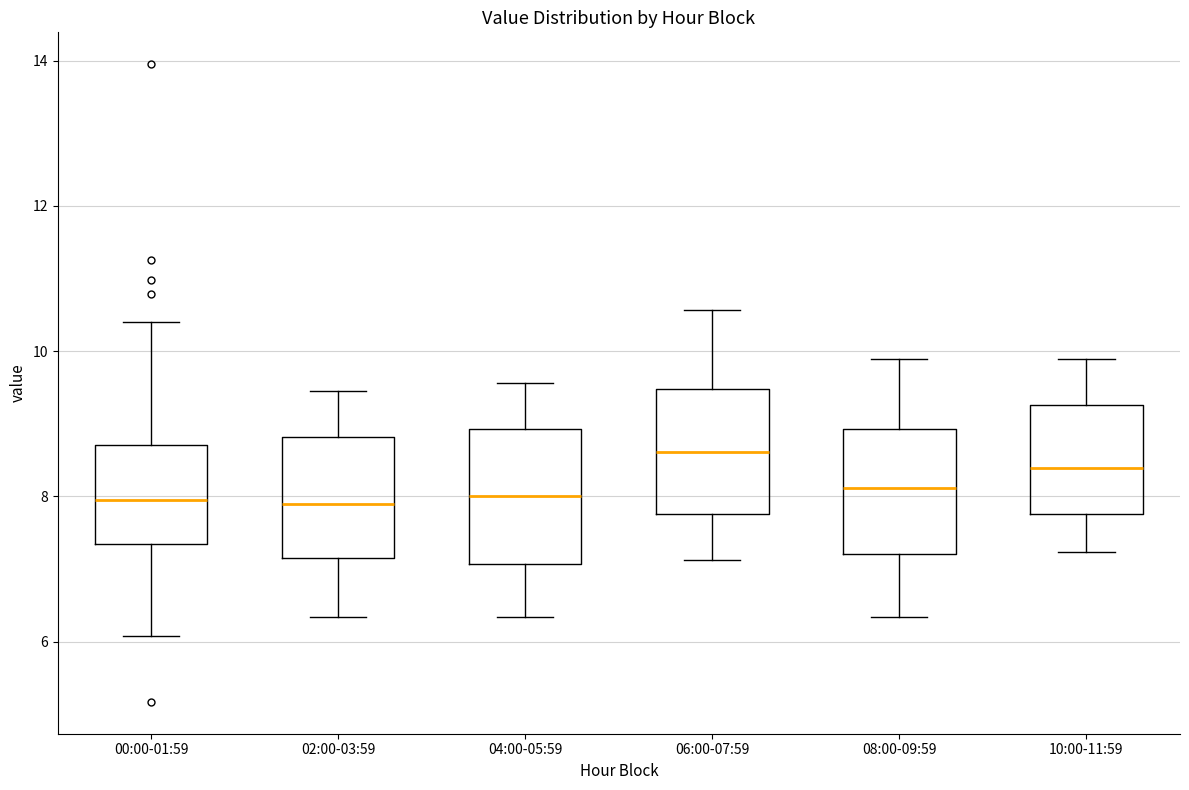

Reading left to right, transcribe this box plot: for each box, give where its median line is, the range the box spans, and where its two whiskers end, as read against the y-axis. The values are not printed on the chart, so give them approximately, as read against the axis.

00:00-01:59: median 8.0, box 7.4 to 8.8, whiskers 6.0 to 10.4
02:00-03:59: median 7.8, box 7.2 to 8.8, whiskers 6.4 to 9.4
04:00-05:59: median 8.0, box 7.0 to 9.0, whiskers 6.4 to 9.6
06:00-07:59: median 8.6, box 7.8 to 9.4, whiskers 7.2 to 10.6
08:00-09:59: median 8.2, box 7.2 to 9.0, whiskers 6.4 to 9.8
10:00-11:59: median 8.4, box 7.8 to 9.2, whiskers 7.2 to 9.8